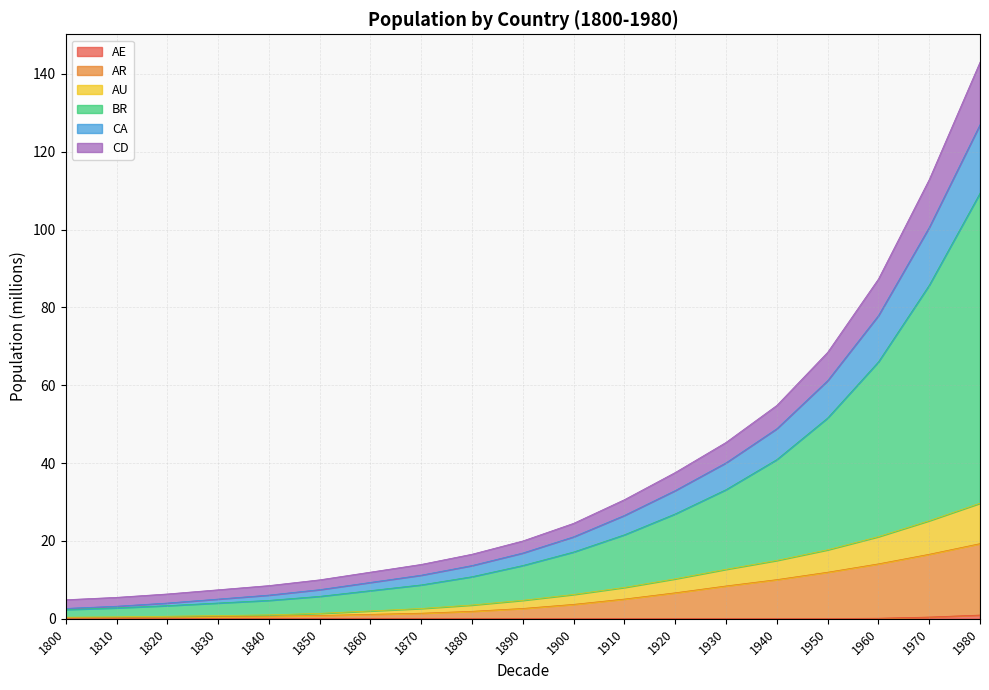

At which category is the sum across all series the highest?

1980